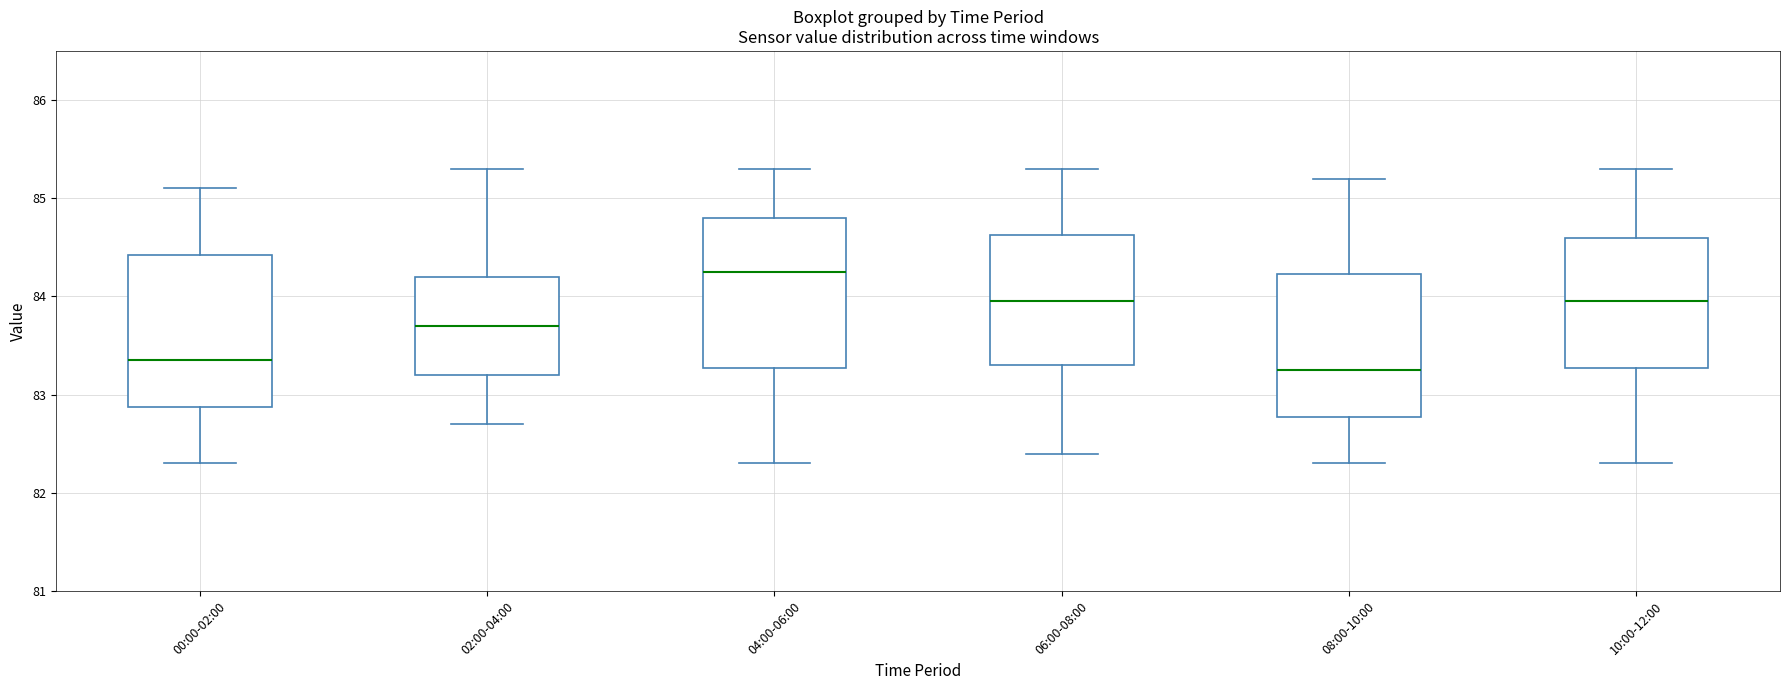

Reading left to right, read every box against the y-axis: the position of its median line, the range the box covers, and the ends of its whiskers. The values are not printed on the chart, so give them approximately, as read against the axis.

00:00-02:00: median 83.4, box 82.9 to 84.4, whiskers 82.3 to 85.1
02:00-04:00: median 83.7, box 83.2 to 84.2, whiskers 82.7 to 85.3
04:00-06:00: median 84.3, box 83.3 to 84.8, whiskers 82.3 to 85.3
06:00-08:00: median 84.0, box 83.3 to 84.6, whiskers 82.4 to 85.3
08:00-10:00: median 83.3, box 82.8 to 84.2, whiskers 82.3 to 85.2
10:00-12:00: median 84.0, box 83.3 to 84.6, whiskers 82.3 to 85.3